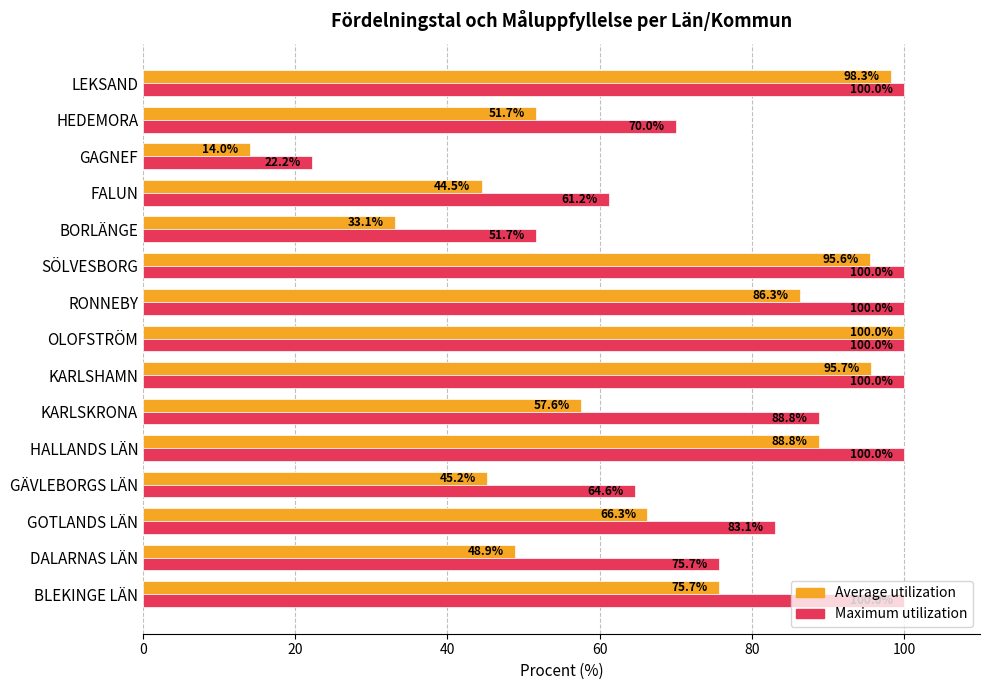

Is it true that Maximum utilization equals 100.0 at BLEKINGE LÄN?

True